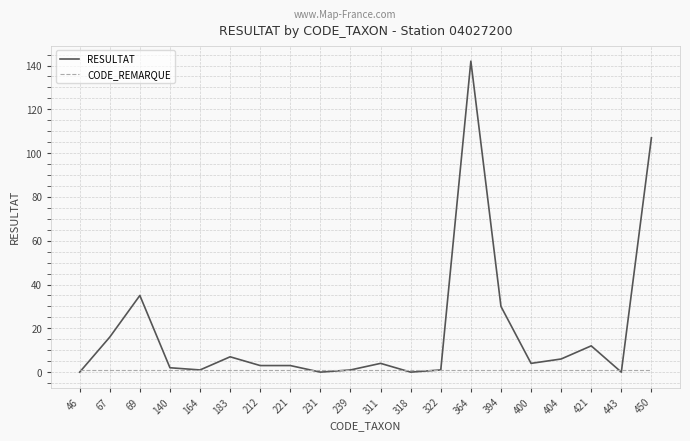

At which category is the sum across all series the highest?

364